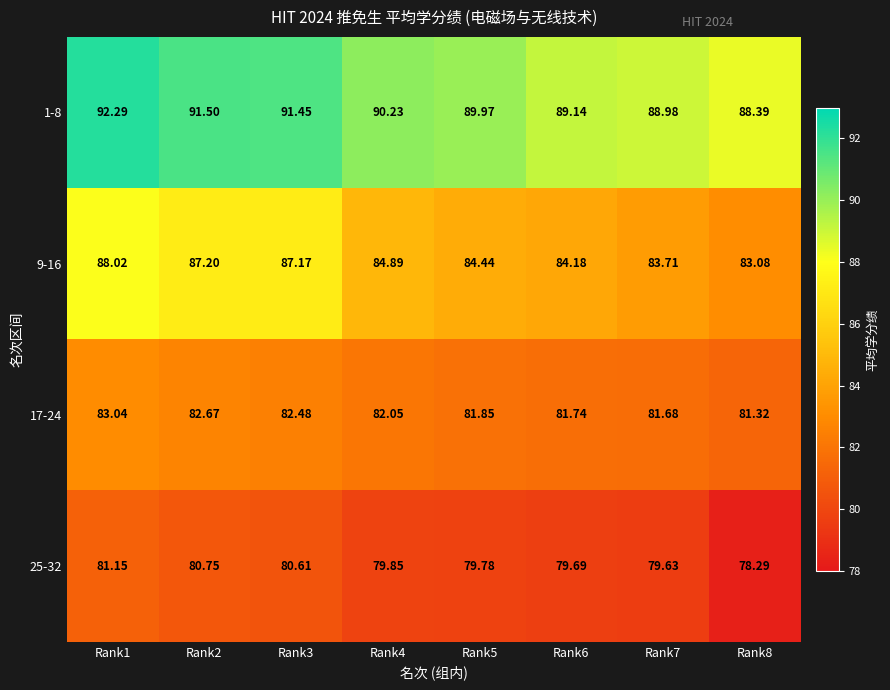

Count the number of data series in this chart.

4